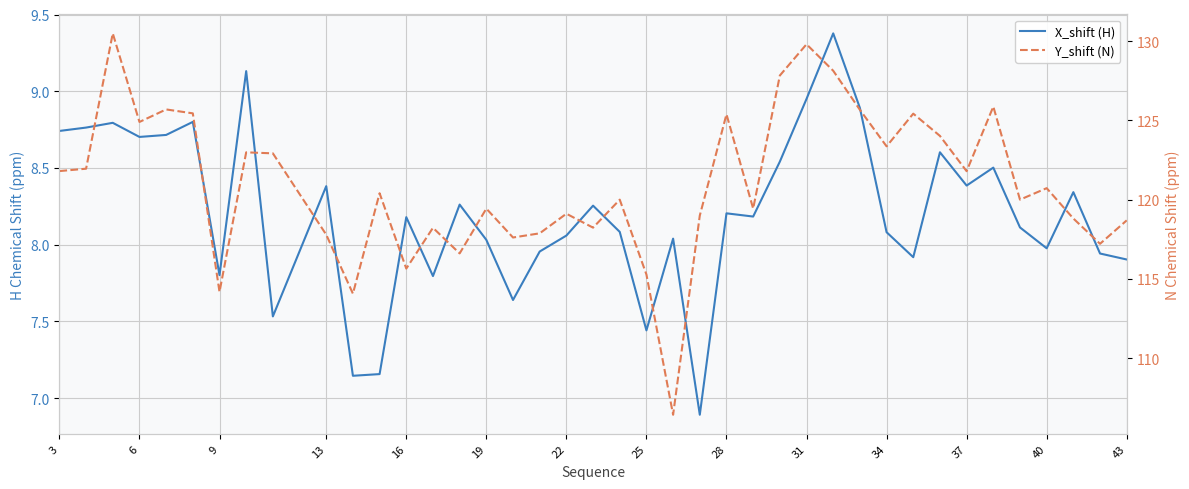

What is the greatest value displayed?

130.5